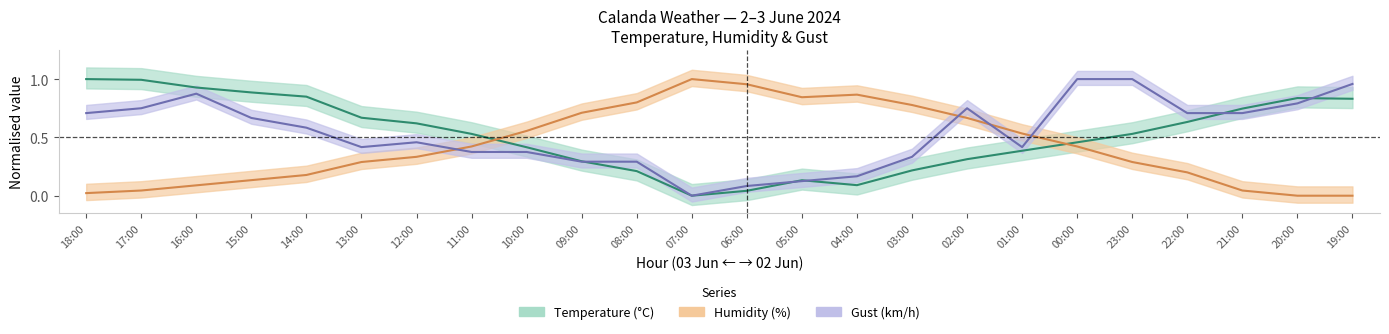

What is the sum of all Humidity (%) values?

10.2